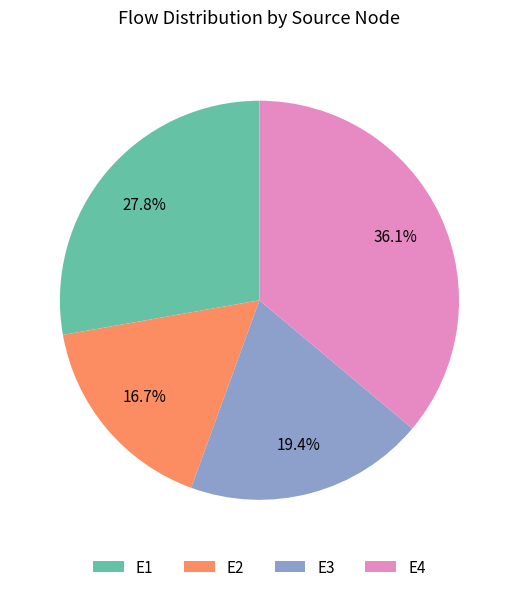

To the nearest percent, what is the combined percentage of E3 and E1?

47%